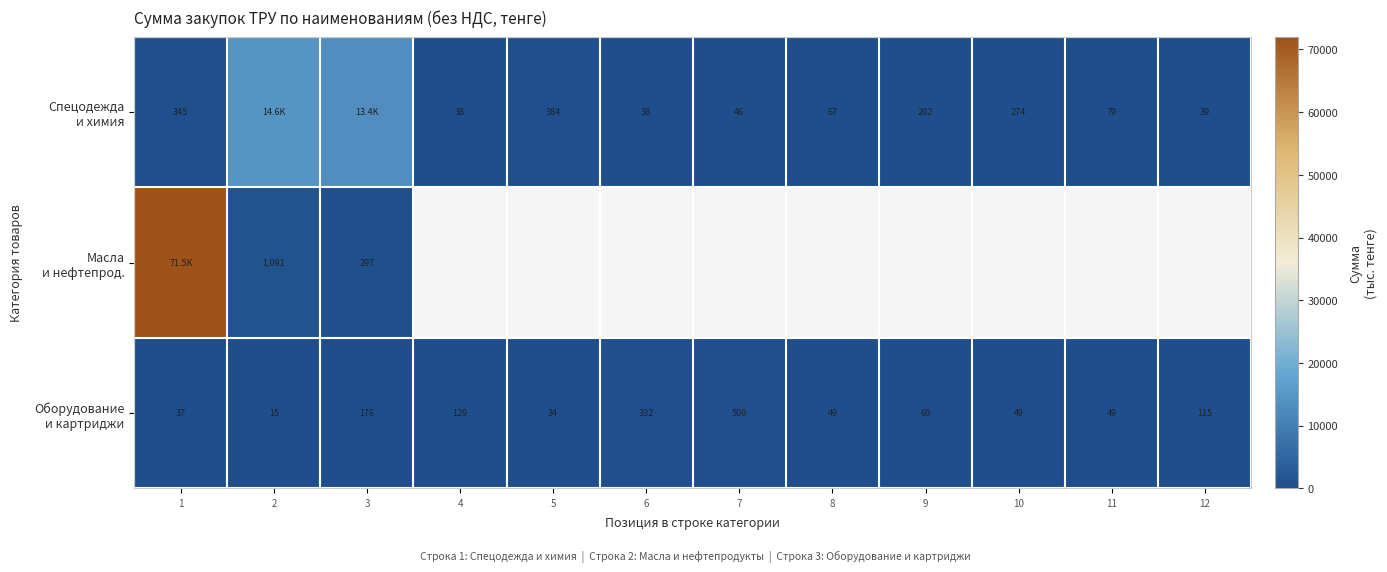

True or false: Спецодежда и химия has a value of 45.9 at 7.

True